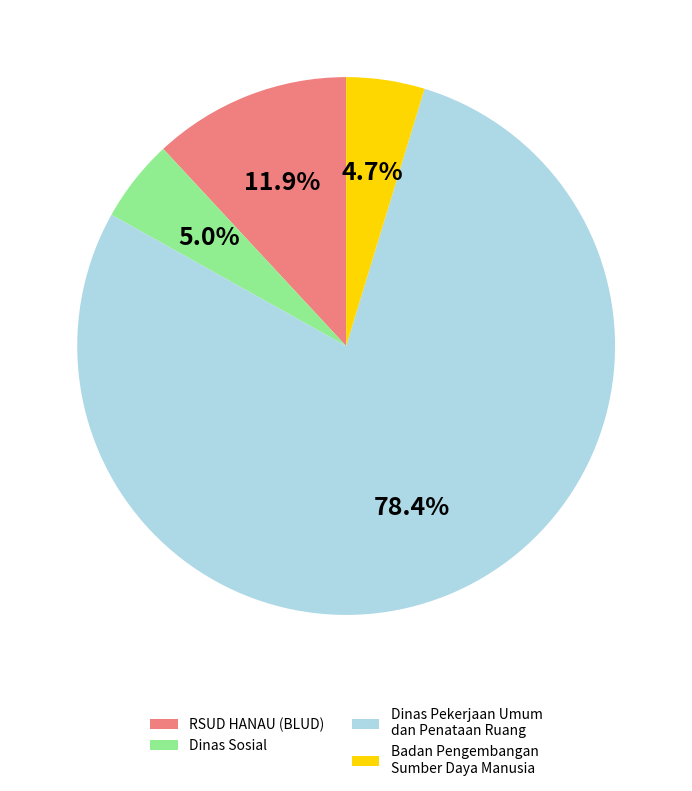

To the nearest percent, what is the average slice percentage?

25%